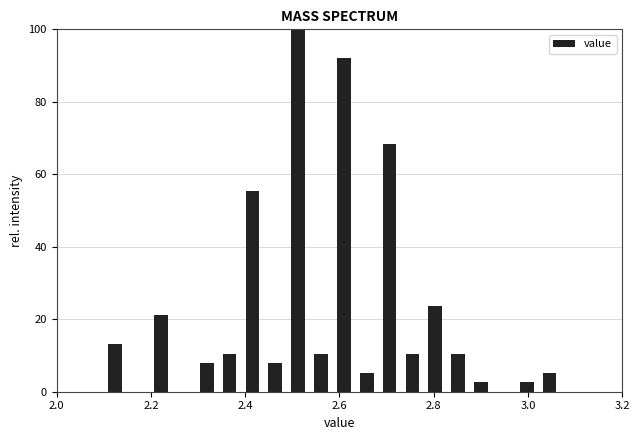

Read against the x-axis, roughly where is the centre of the tallest bar?

2.52